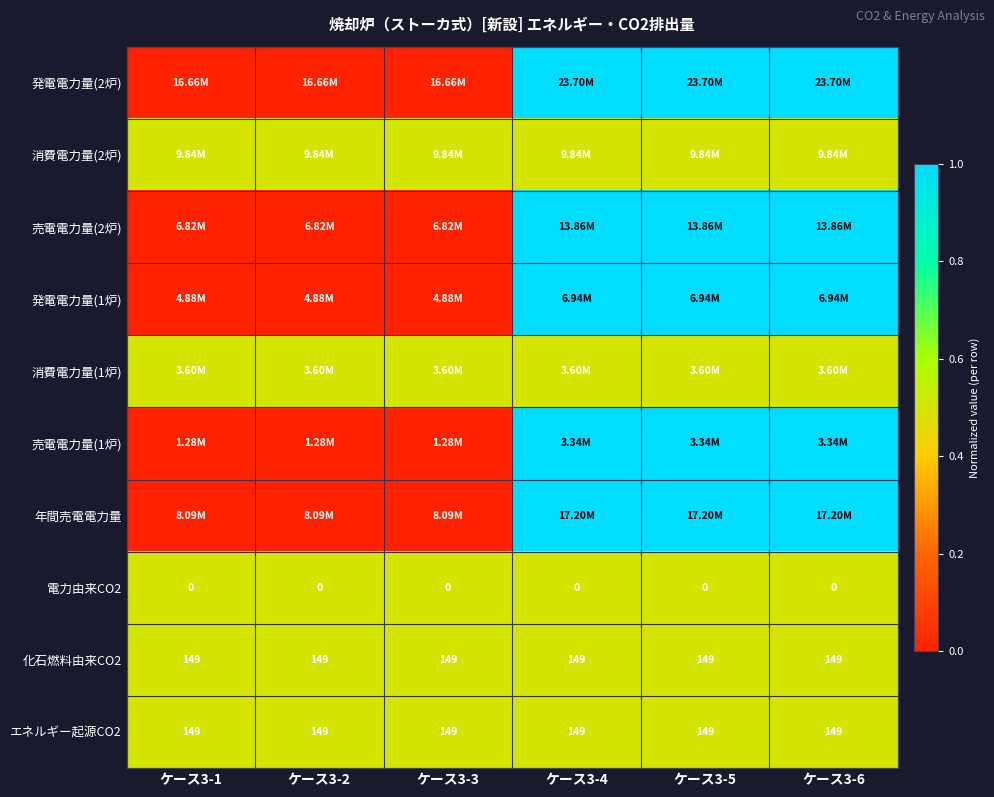

Which has a higher value, ケース3-4 or ケース3-6?

ケース3-4